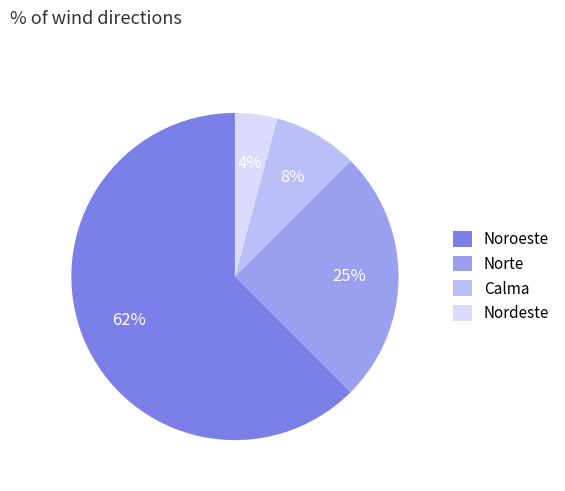

The Norte slice represents 25% of the pie. True or false?

True